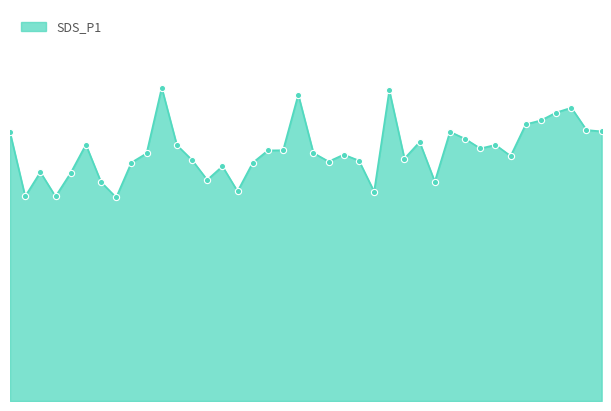

Does the chart have visible grid lines?

No